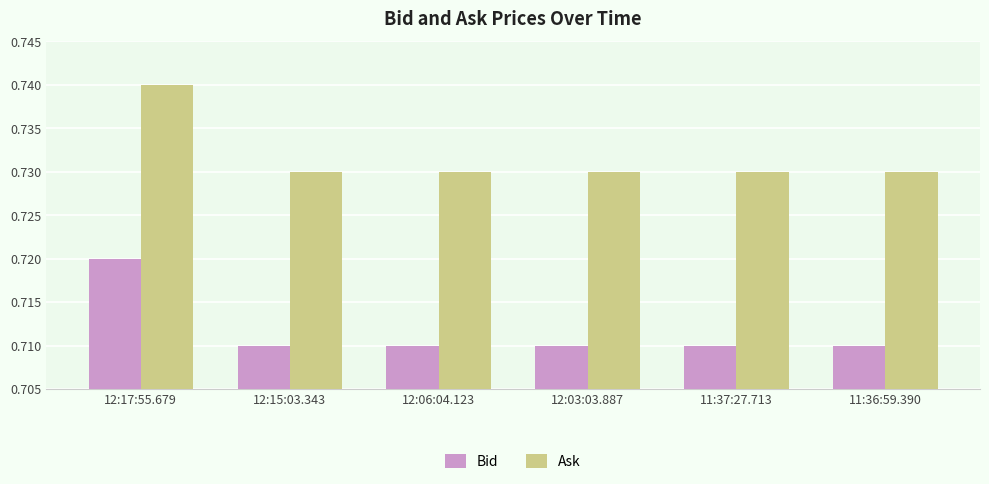

Rank the series at 11:37:27.713 from lowest to highest value.

Bid, Ask